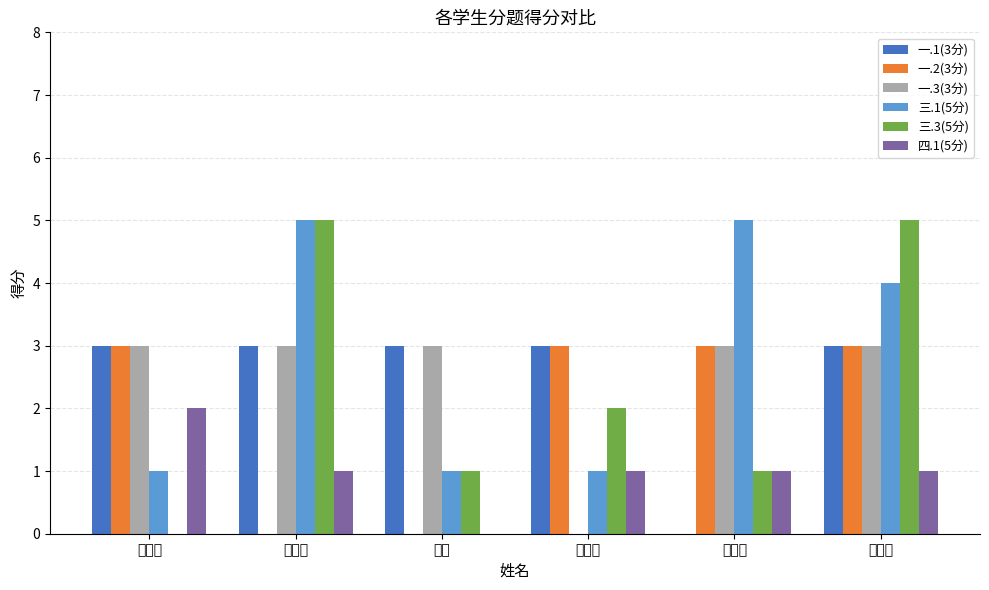

Which series changed the most between 张展博 and 刘新波?

一.2(3分)